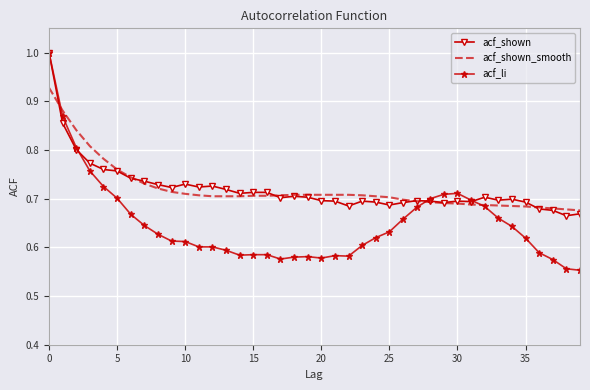

What is the sum of all acf_li values?

25.9